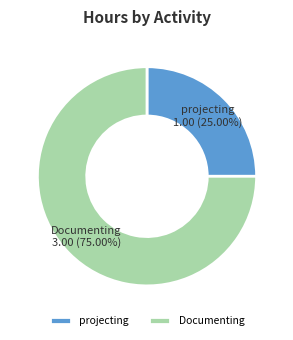

Rank the categories by value from lowest to highest.

projecting, Documenting